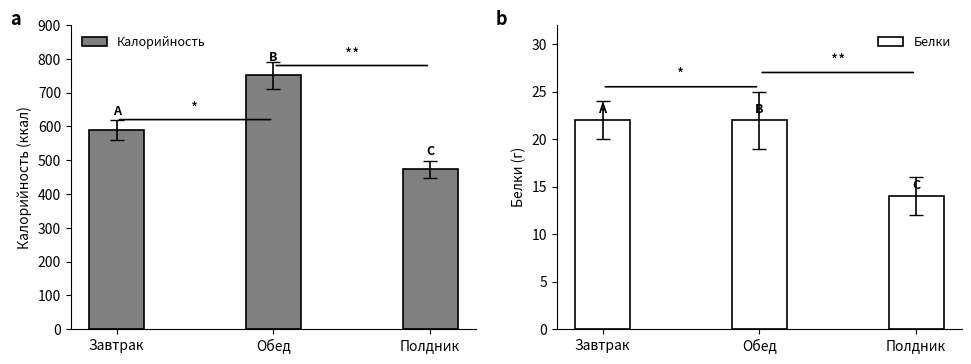

What is the minimum value shown in the chart?

14